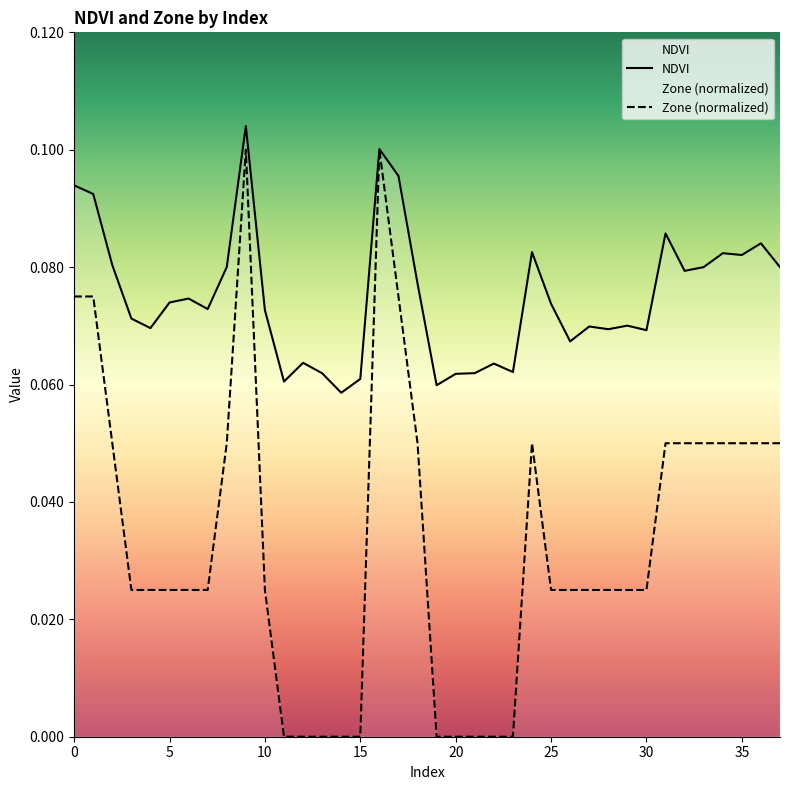

True or false: NDVI and Zone cross at least once.

False